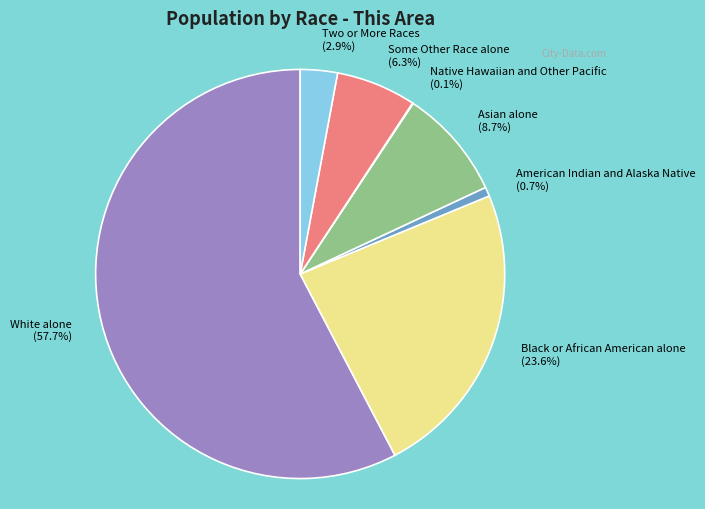

Combined, do American Indian and Alaska Native (0.7%) and Black or African American alone (23.6%) account for over 50%?

No